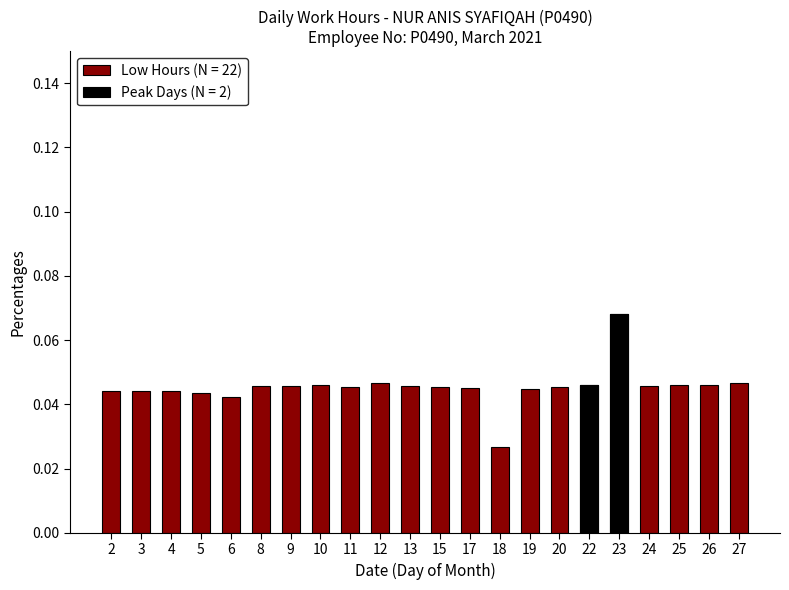

At which label is the value closest to 0?

18